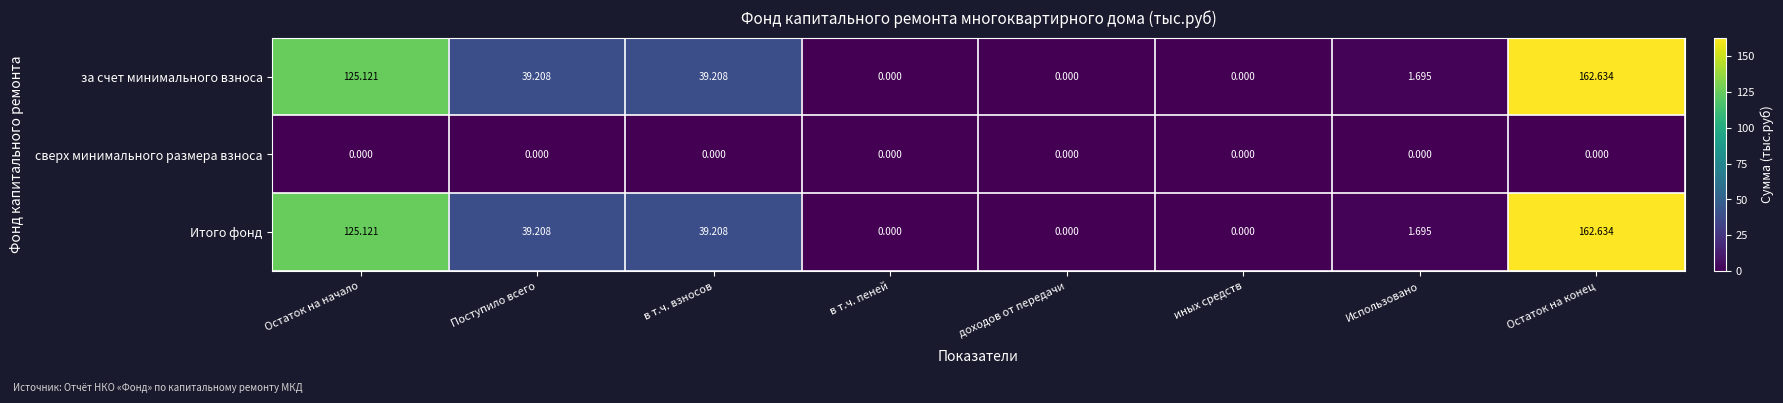

Which category has the highest value in the за счет минимального взноса series?

Остаток на конец